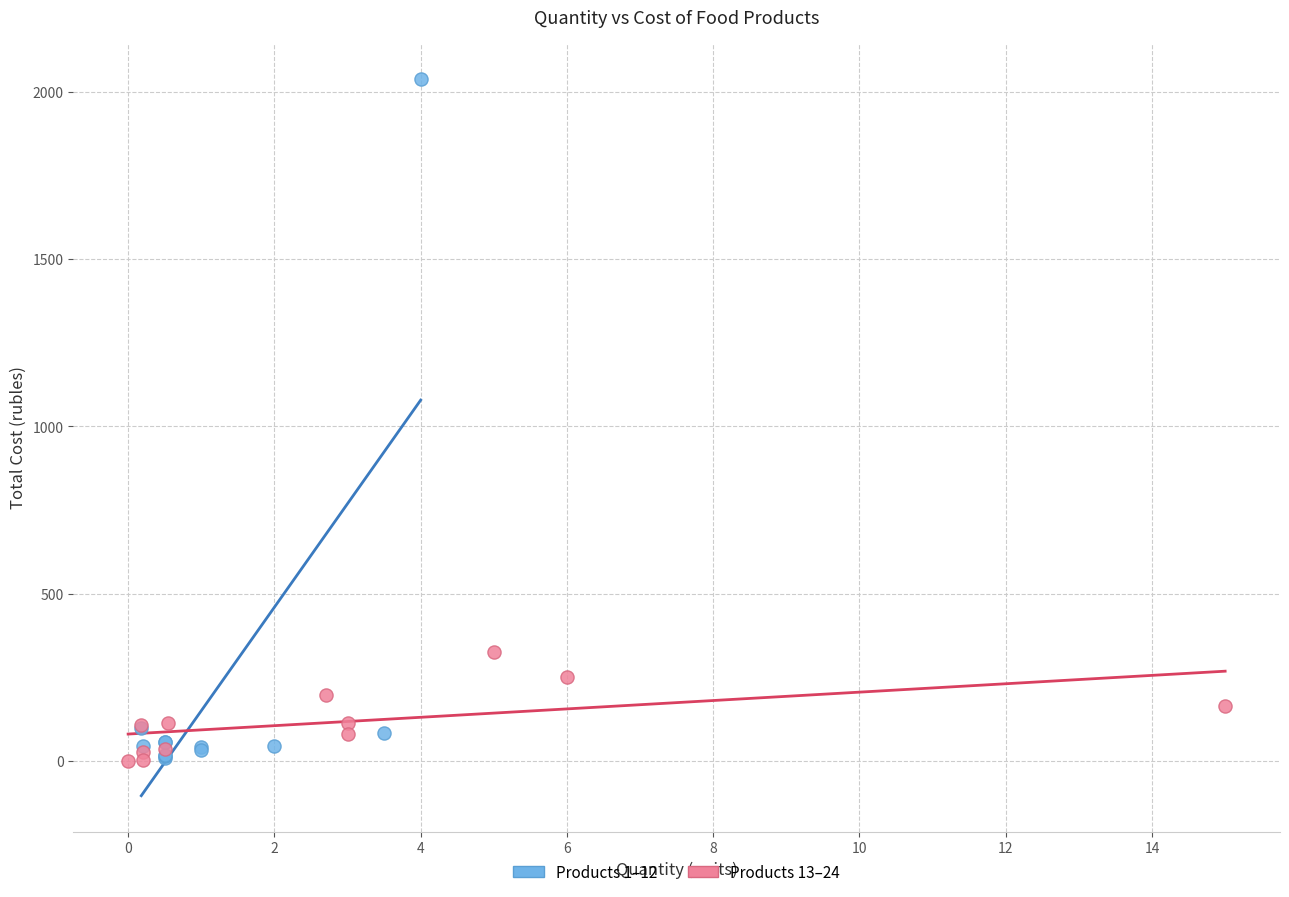

Which series reaches the maximum Y coordinate?

Products 1–12